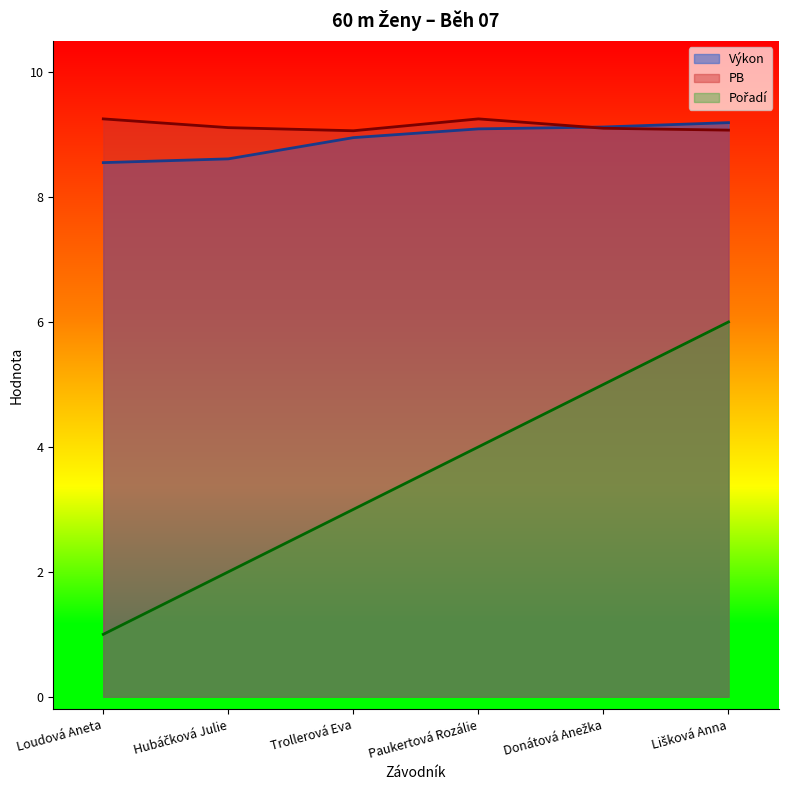

Is it true that Výkon equals 9.1 at Donátová Anežka?

True